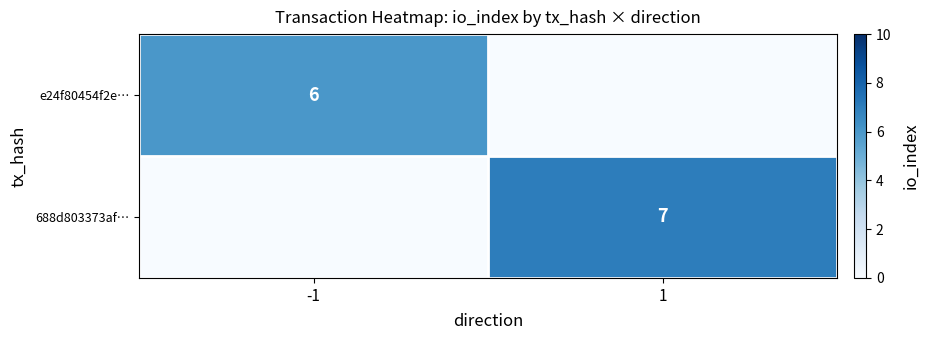

The e24f80454f2e… series shows 11 at -1. True or false?

False